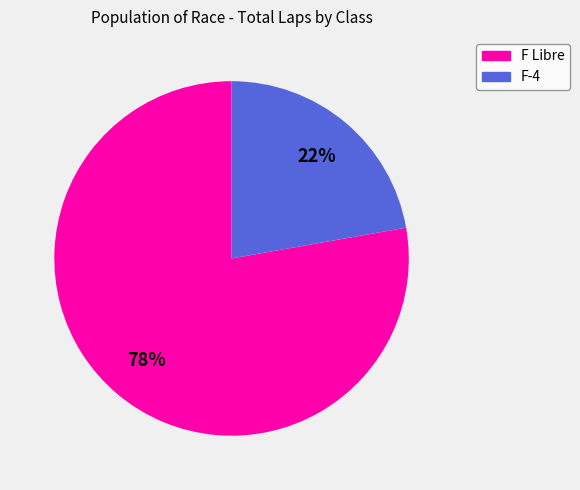

To the nearest percent, what is the difference between the largest and smallest slice percentages?

56%